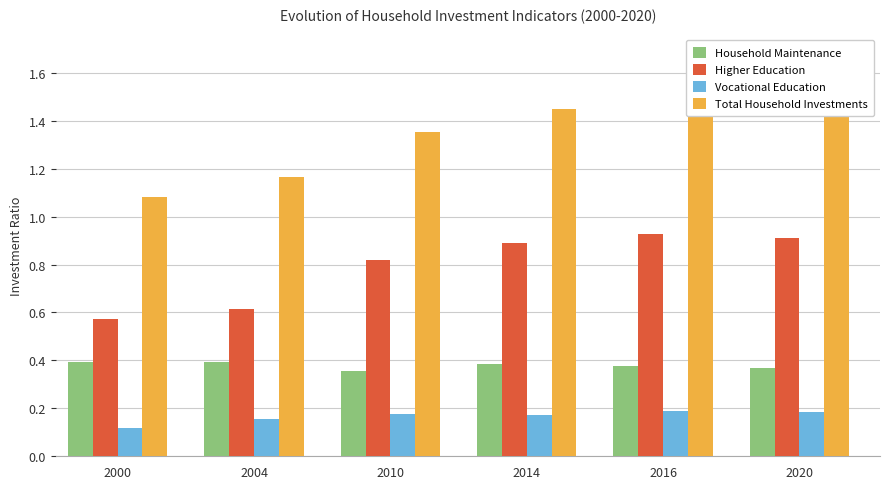

Between 2010 and 2016, which is larger?

2016